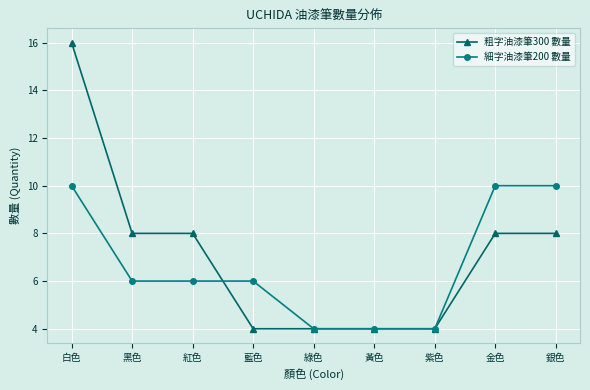

Which series has the widest spread of values?

粗字油漆筆300 數量